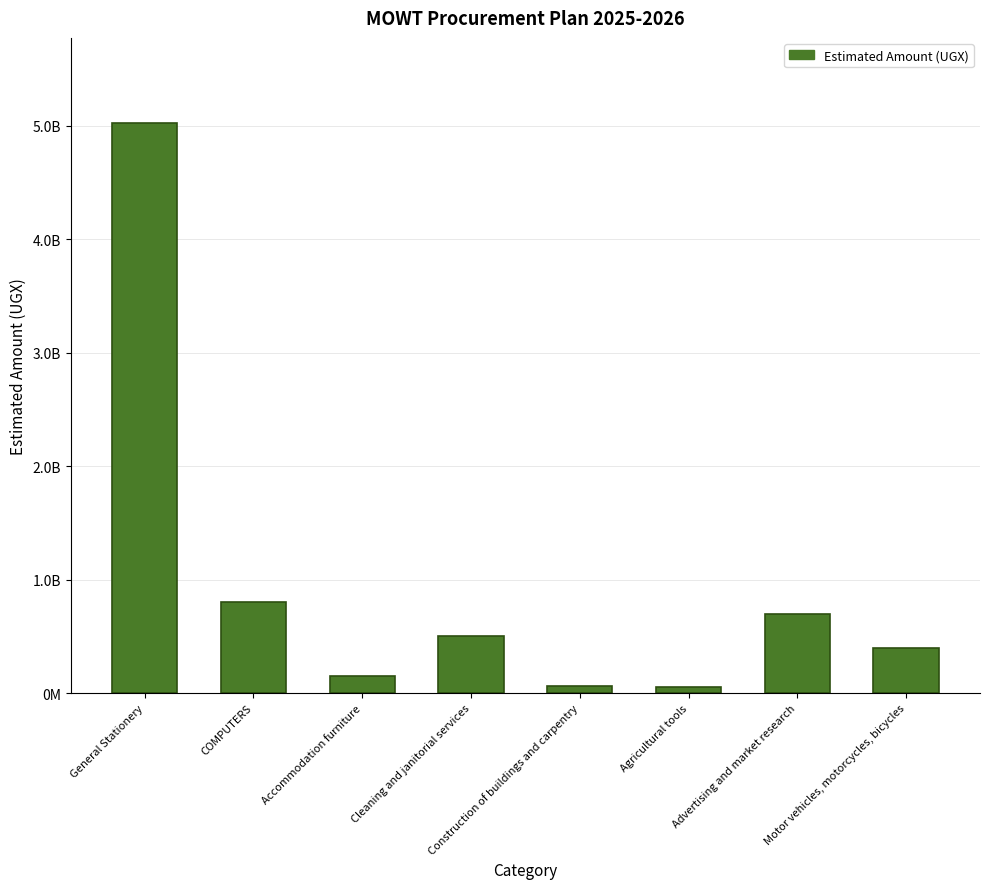

What is the difference between the maximum and minimum values?

4970000000